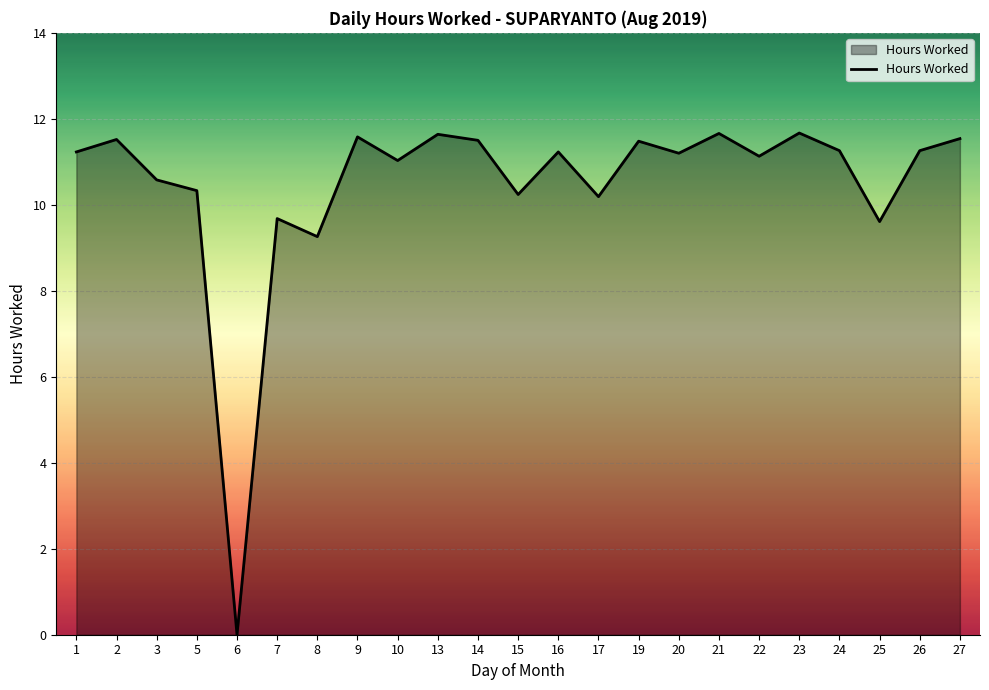

Approximately how many times larger is the value at 21 compared to 10?

1.1